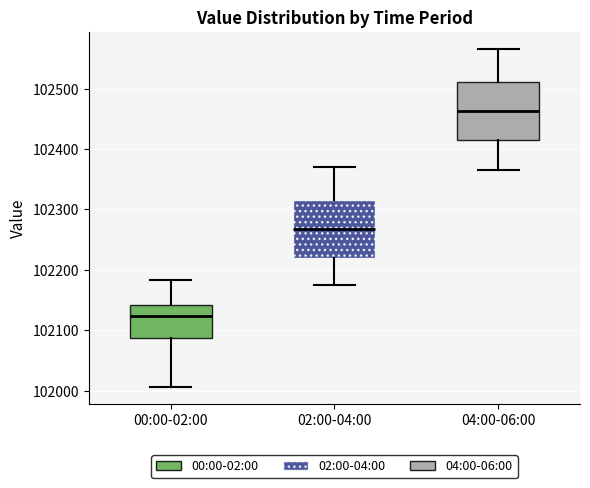

Reading left to right, read every box against the y-axis: the position of its median line, the range the box covers, and the ends of its whiskers. The values are not printed on the chart, so give them approximately, as read against the axis.

00:00-02:00: median 102120, box 102090 to 102140, whiskers 102010 to 102180
02:00-04:00: median 102270, box 102220 to 102320, whiskers 102180 to 102370
04:00-06:00: median 102460, box 102410 to 102510, whiskers 102370 to 102570